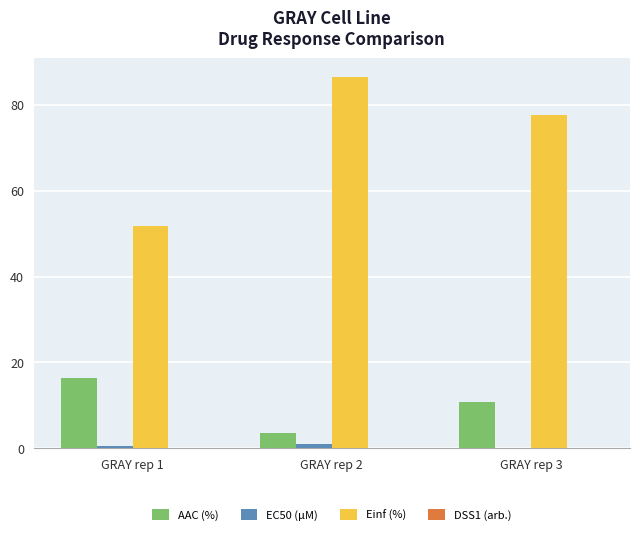

Which series has the largest total across all categories?

Einf (%)